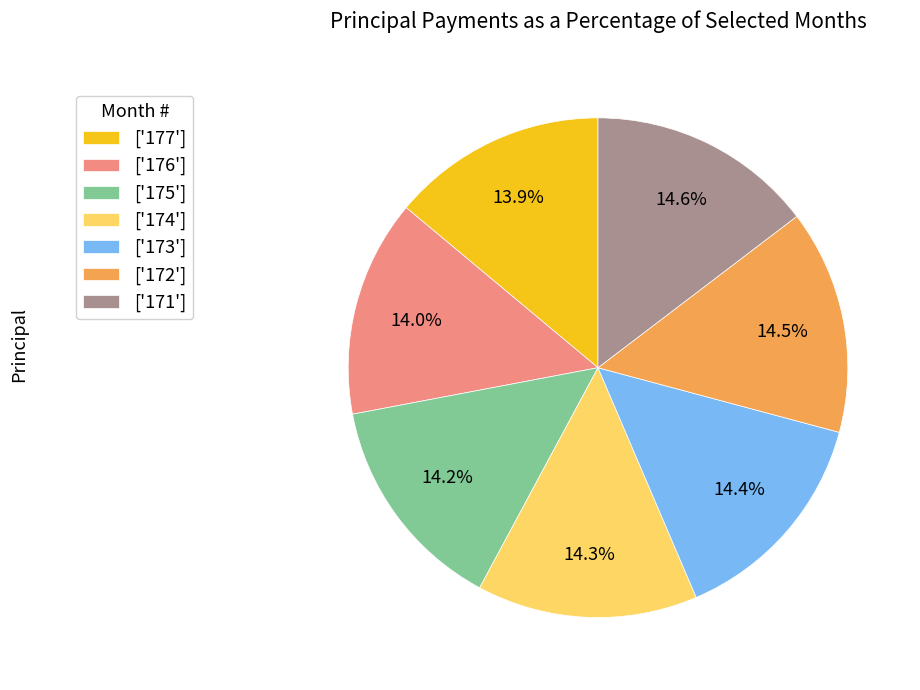

Combined, do ['174'] and ['173'] account for over 50%?

No